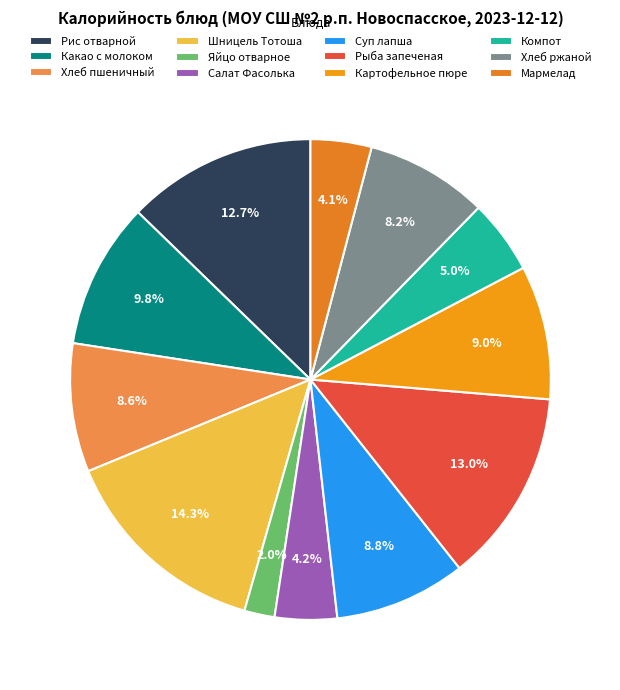

To the nearest percent, what percentage of the pie is Рыба запеченая?

13%